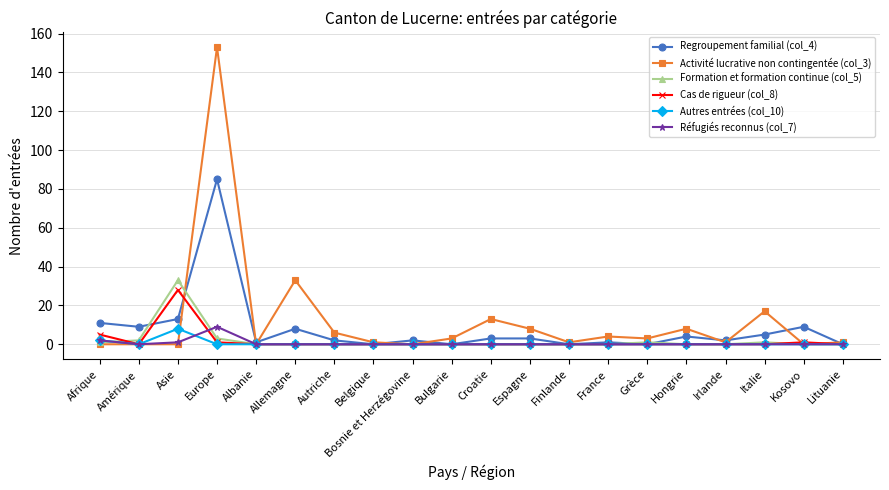

What is the difference between the maximum and minimum values in the Regroupement familial (col_4) series?

85